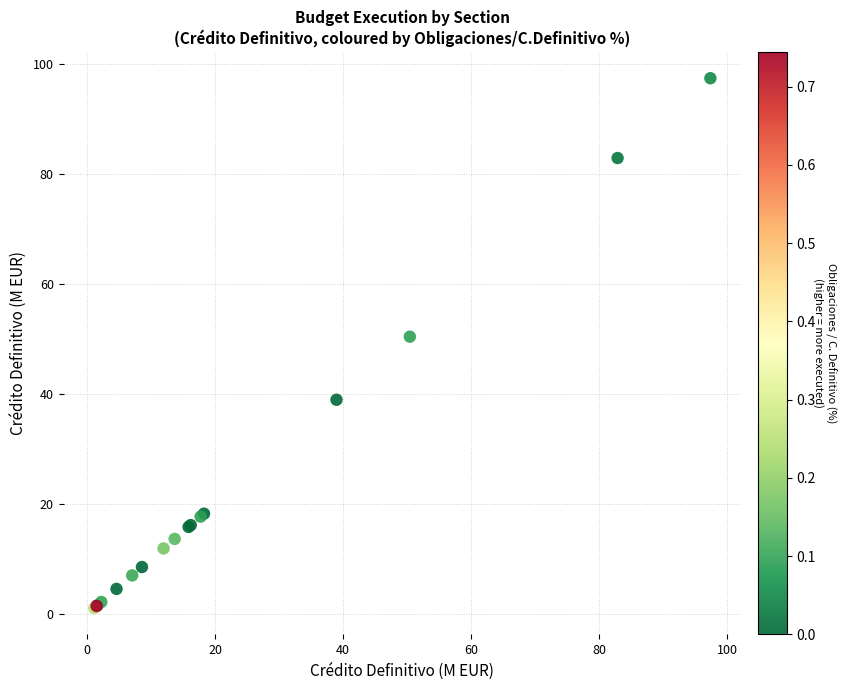

What Y value in the scatter plot is closest to 49?

50.4